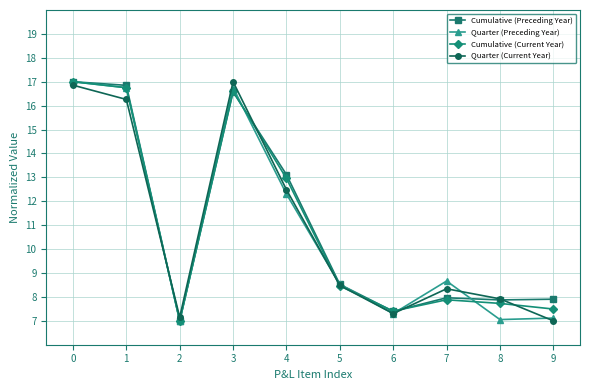

What is the value of the Cumulative (Current Year) point at the 2nd from the left?

16.7